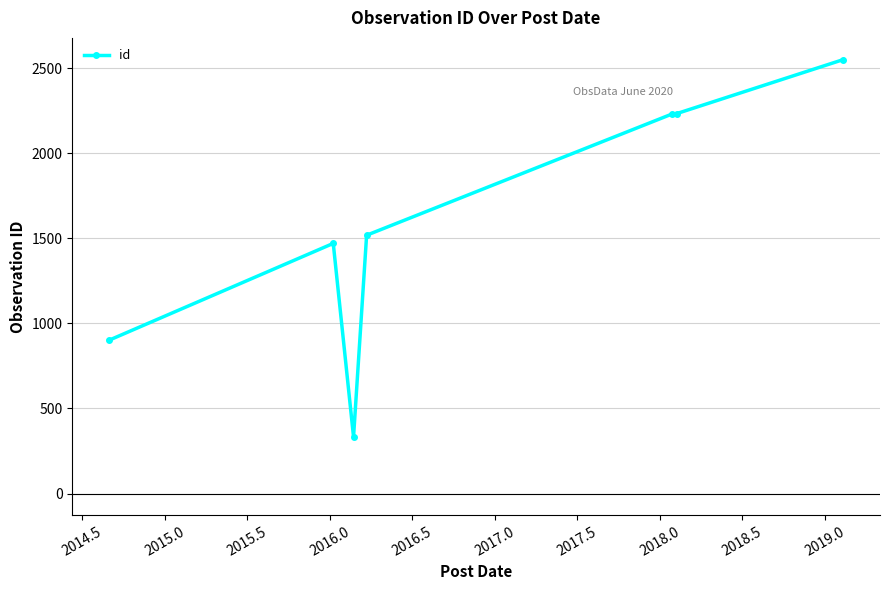

What is the maximum value shown in the chart?

2550